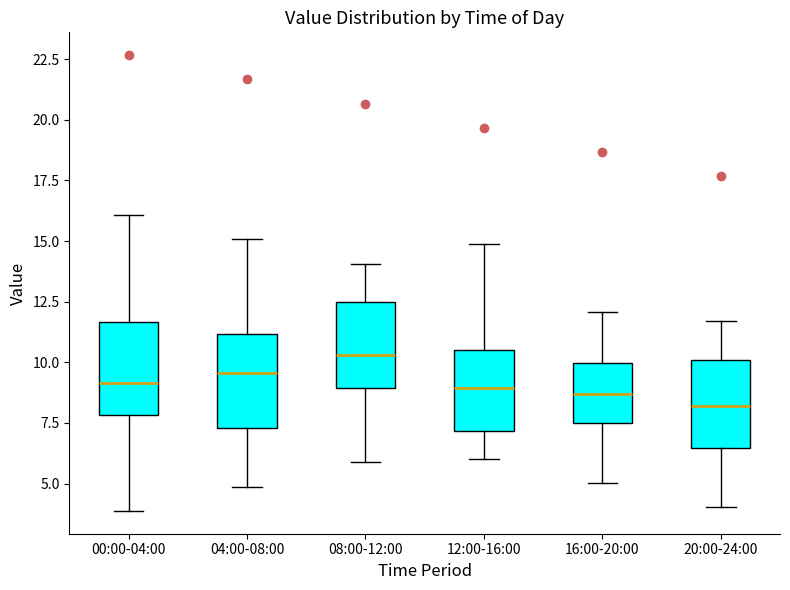

Where does the median line of the box for 00:00-04:00 sit on the y-axis? The values are not printed on the chart, so give them approximately, as read against the axis.

9.0